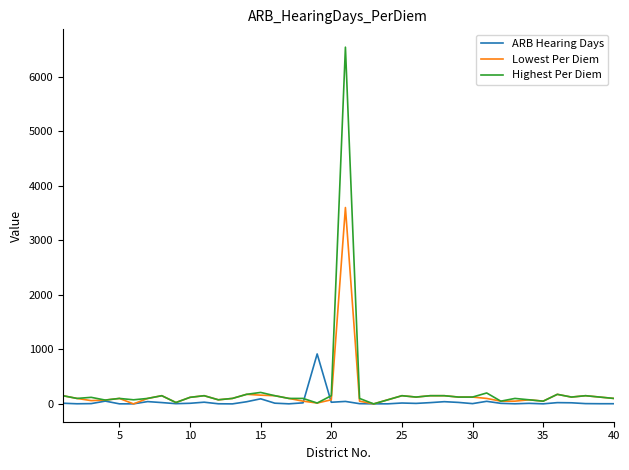

What is the highest value of the ARB Hearing Days series?

915.6